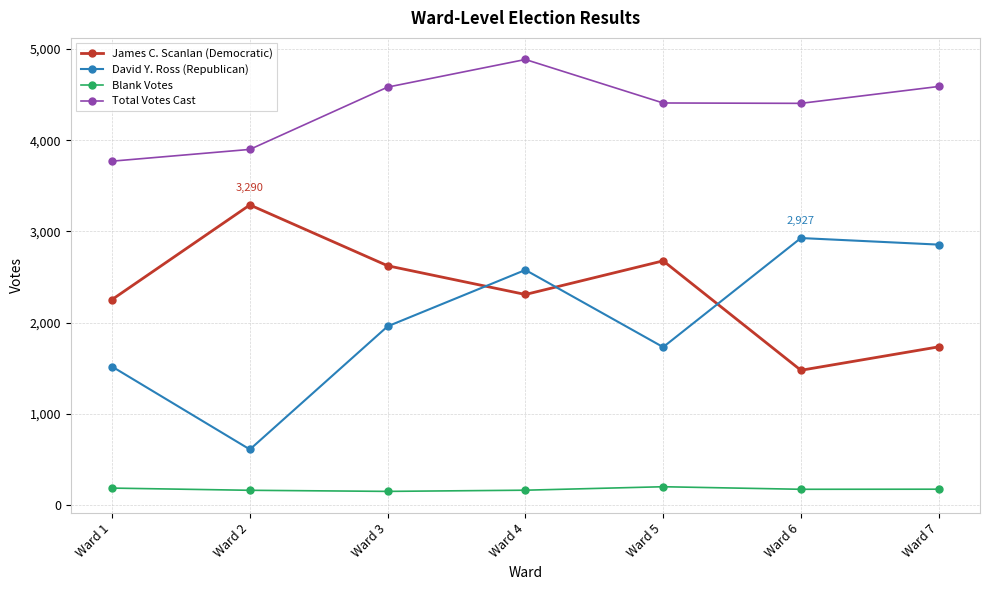

Which series changed the most between Ward 2 and Ward 3?

David Y. Ross (Republican)